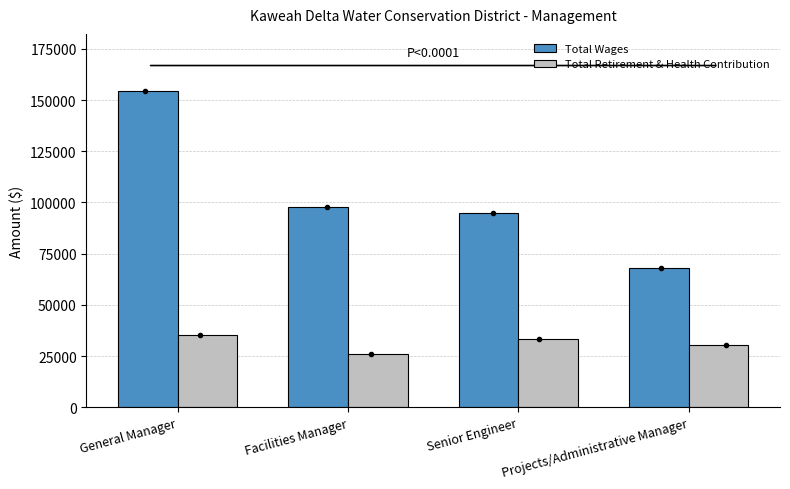

What is the difference between the maximum and second lowest values in the Total Wages series?

59542